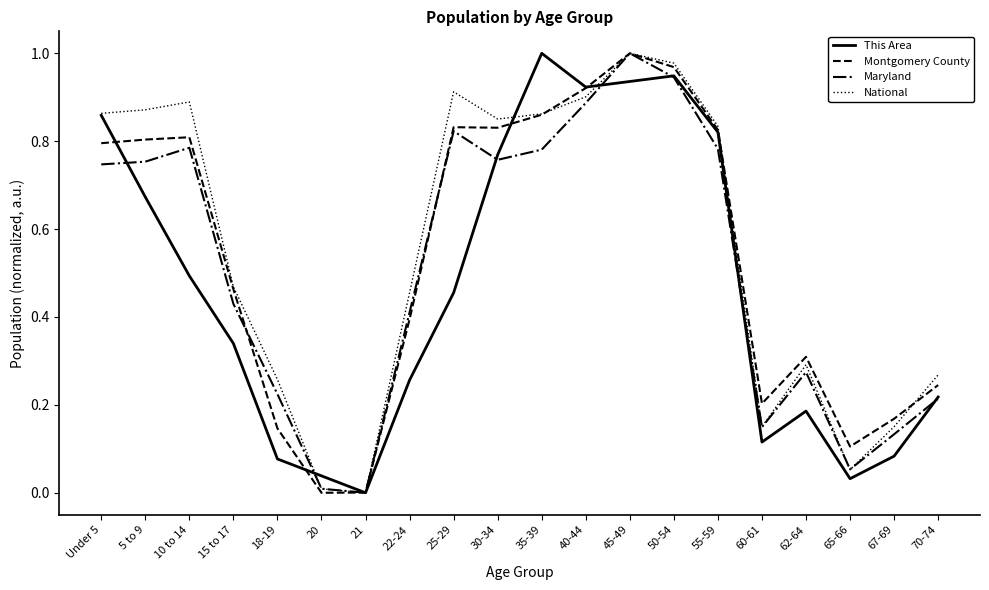

What are all the series names shown in the legend?

This Area, Montgomery County, Maryland, National